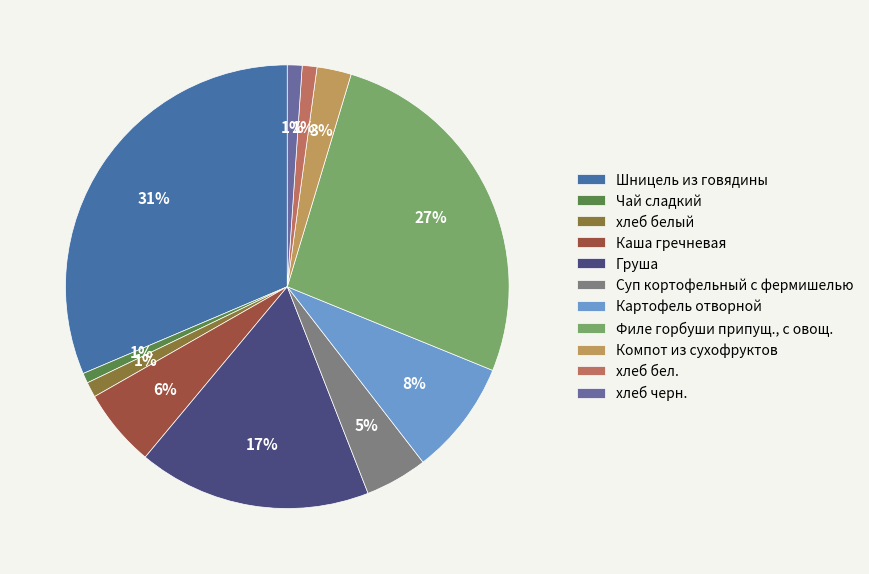

To the nearest percent, what percentage of the pie is Картофель отворной?

8%